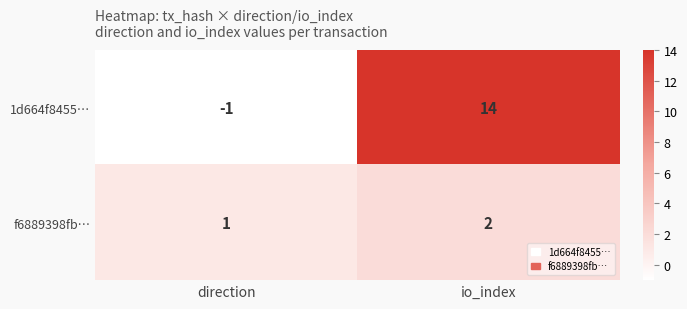

How many categories are shown in the chart?

2